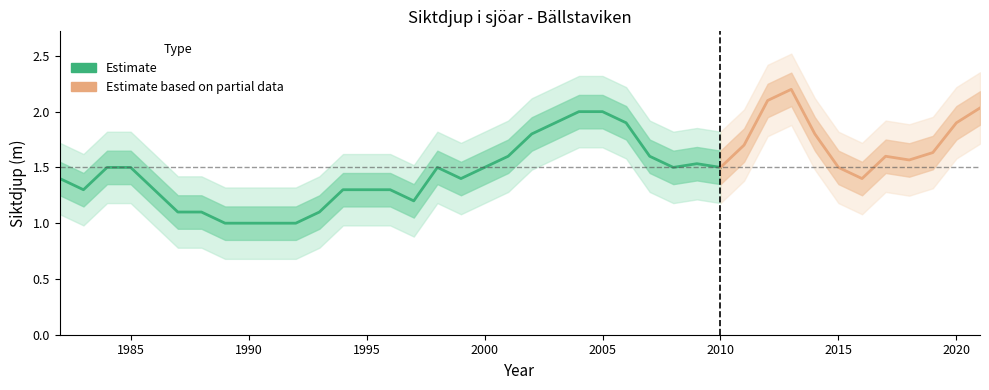

What is the value of the 26th point from the left?

1.6